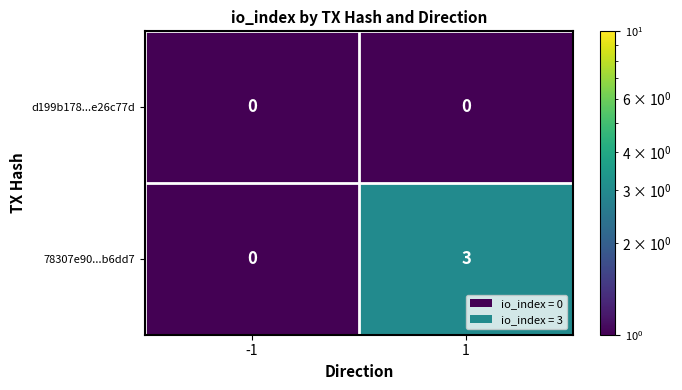

Which category has the highest value across all series?

1